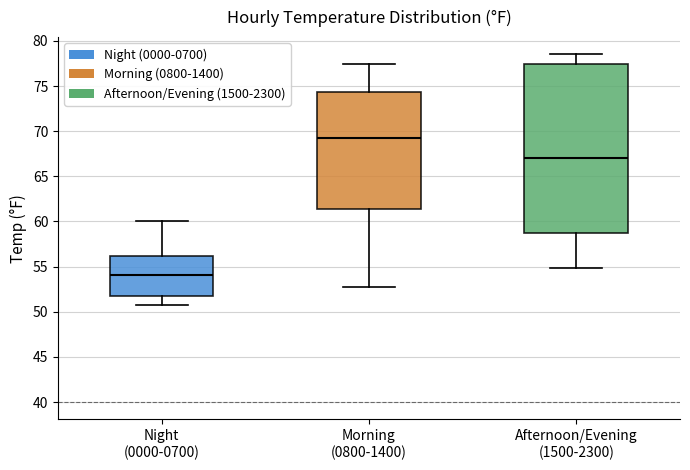

Which box's median line is the highest?

Morning (0800-1400)